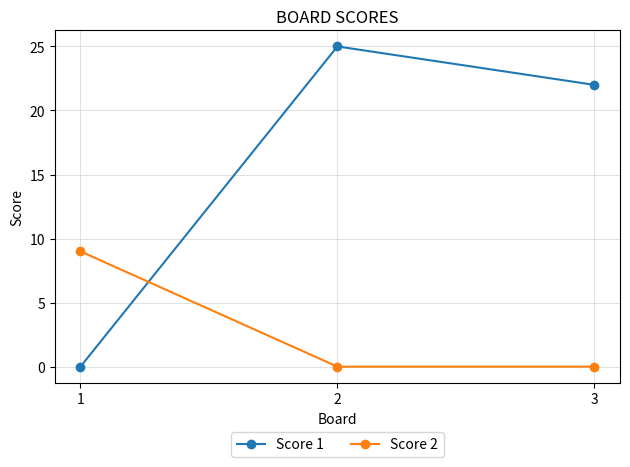

What is the total value across all series at 3?

22